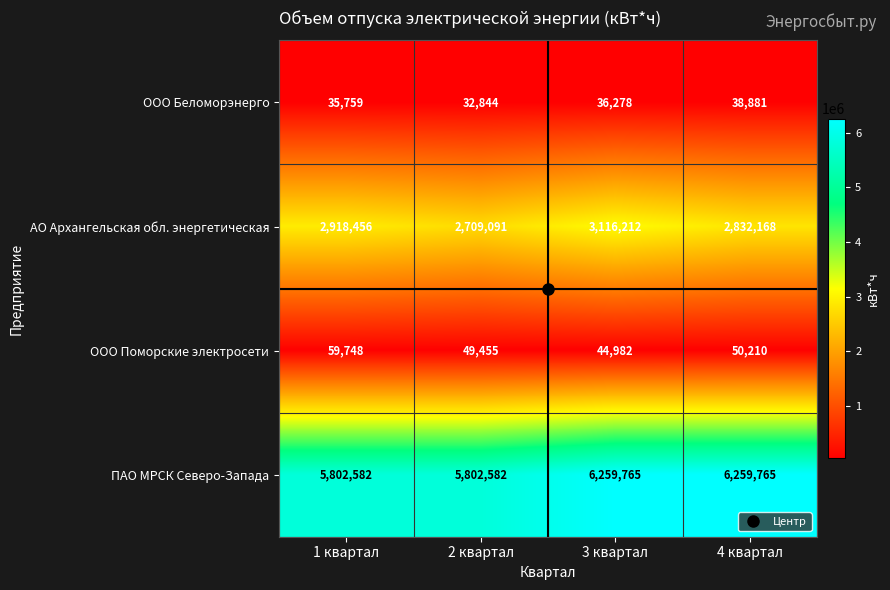

Which category has the lowest value across all series?

2 квартал